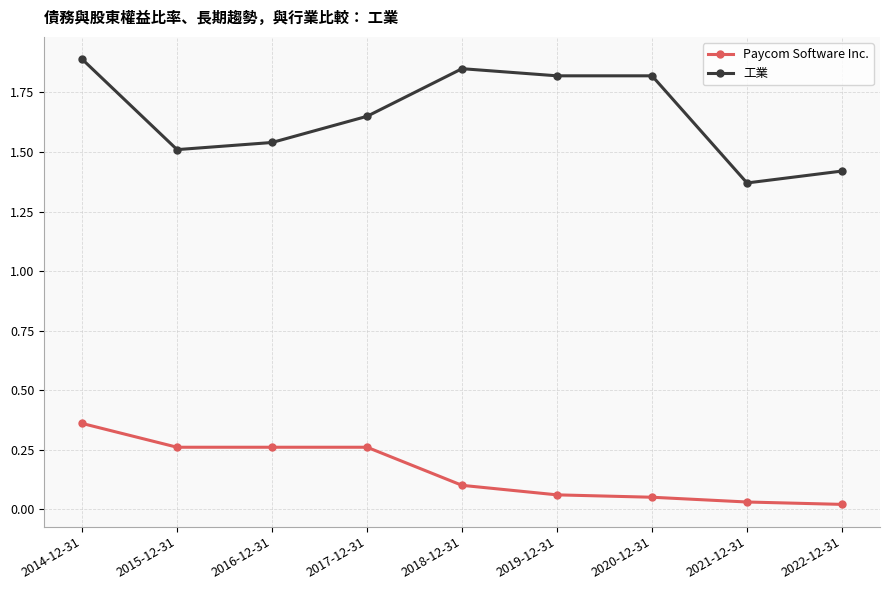

True or false: 工業 and Paycom Software Inc. cross at least once.

False